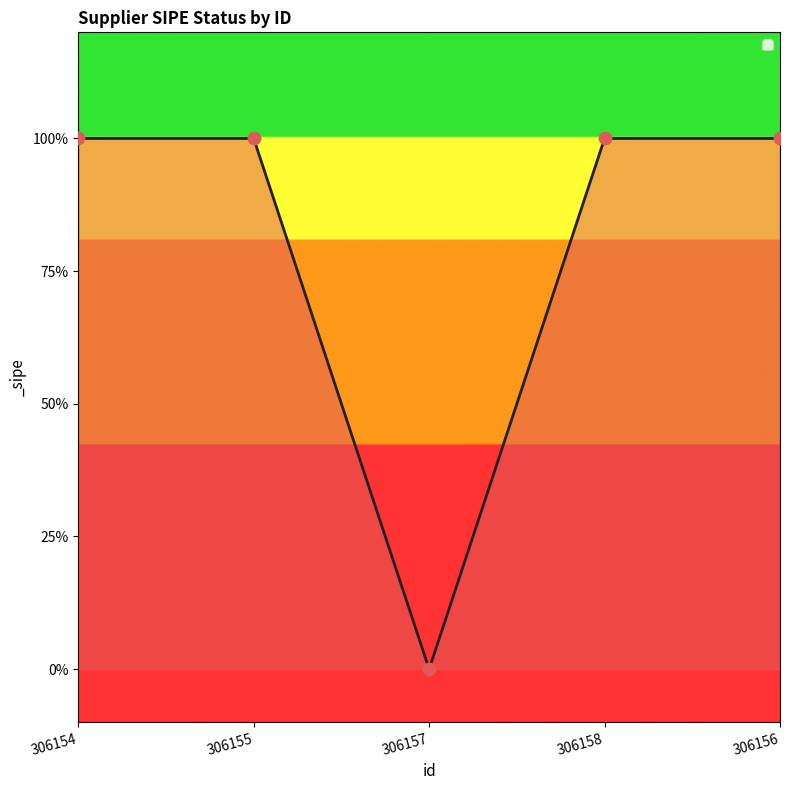

Does the chart have visible grid lines?

No